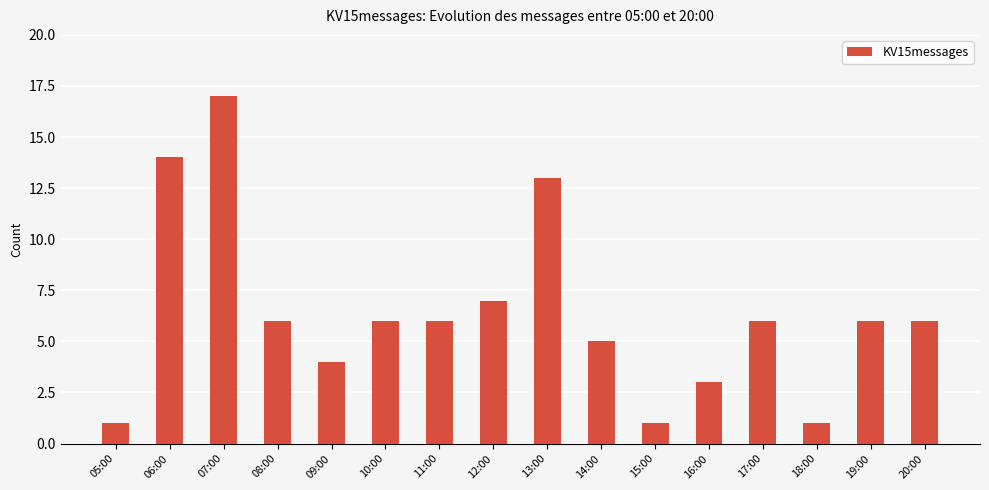

What is the difference between the maximum and minimum values?

16